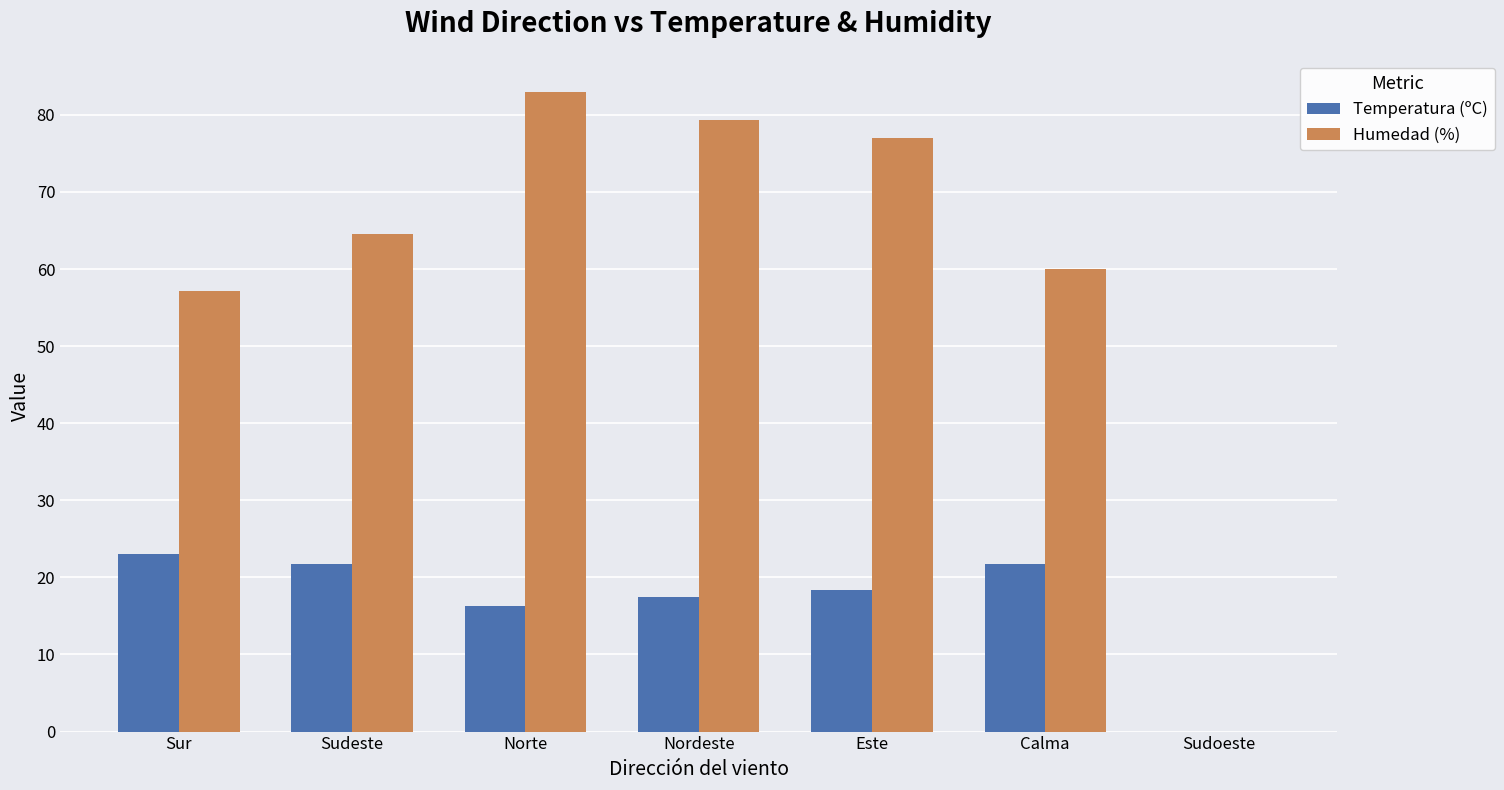

Which series changed the most between Norte and Calma?

Humedad (%)